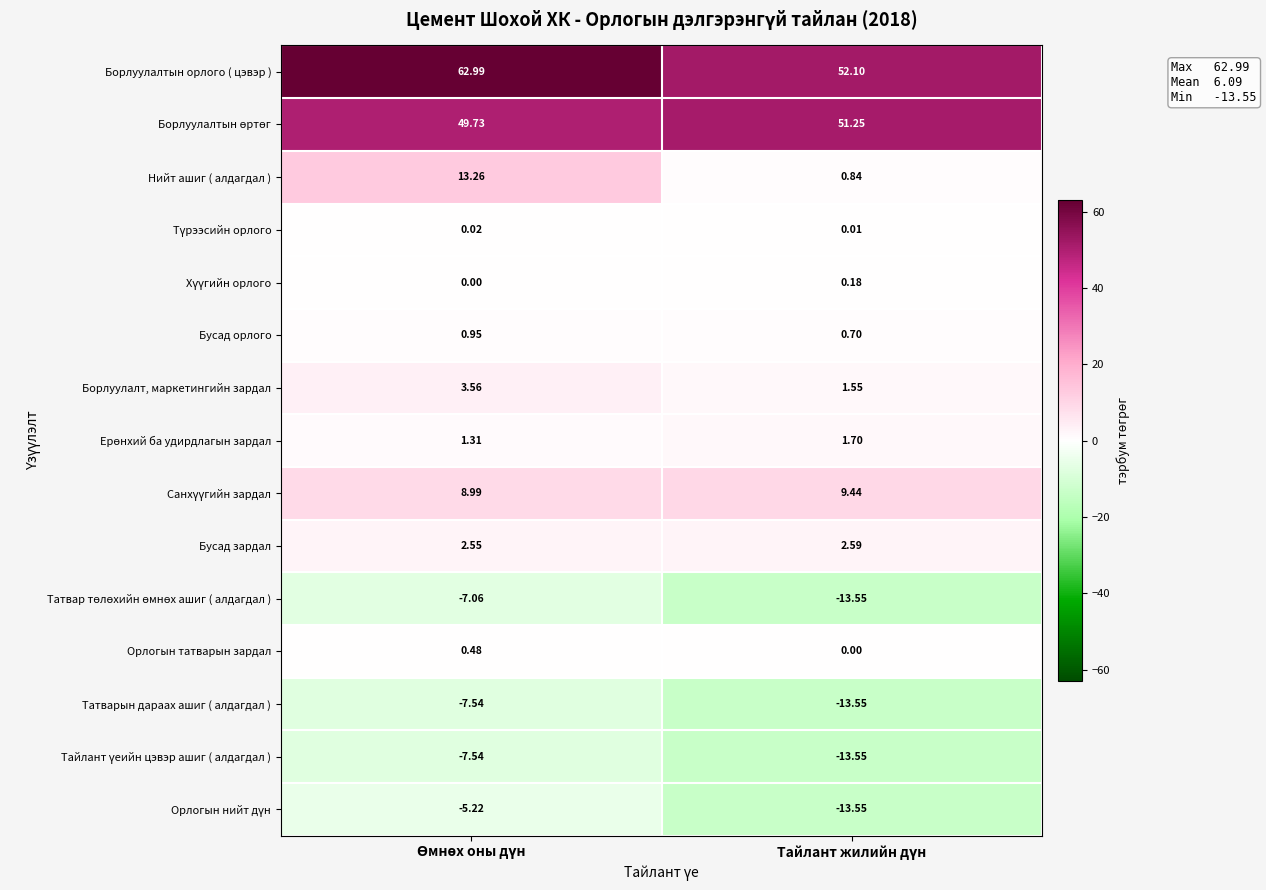

Which series has the widest spread of values?

Нийт ашиг ( алдагдал )